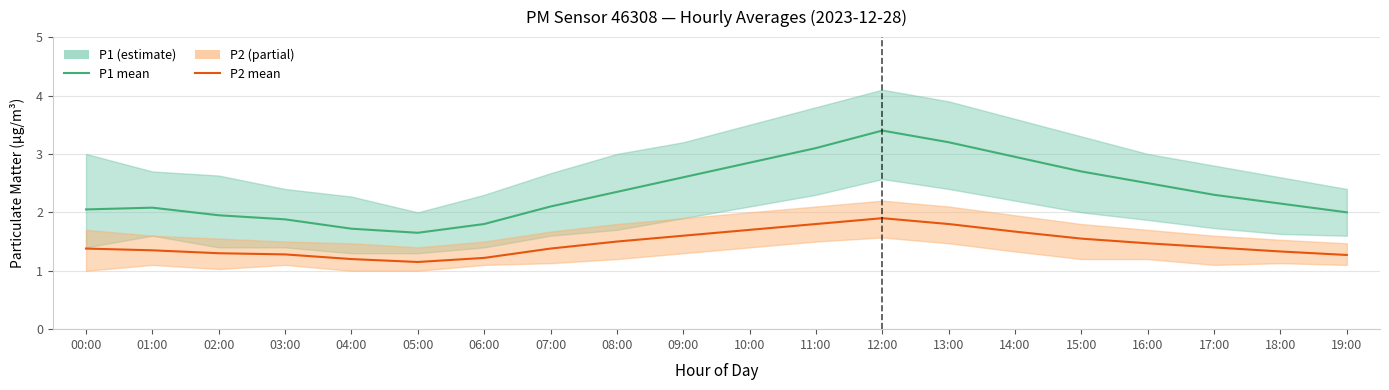

Is this an area chart (filled region under the line)?

No